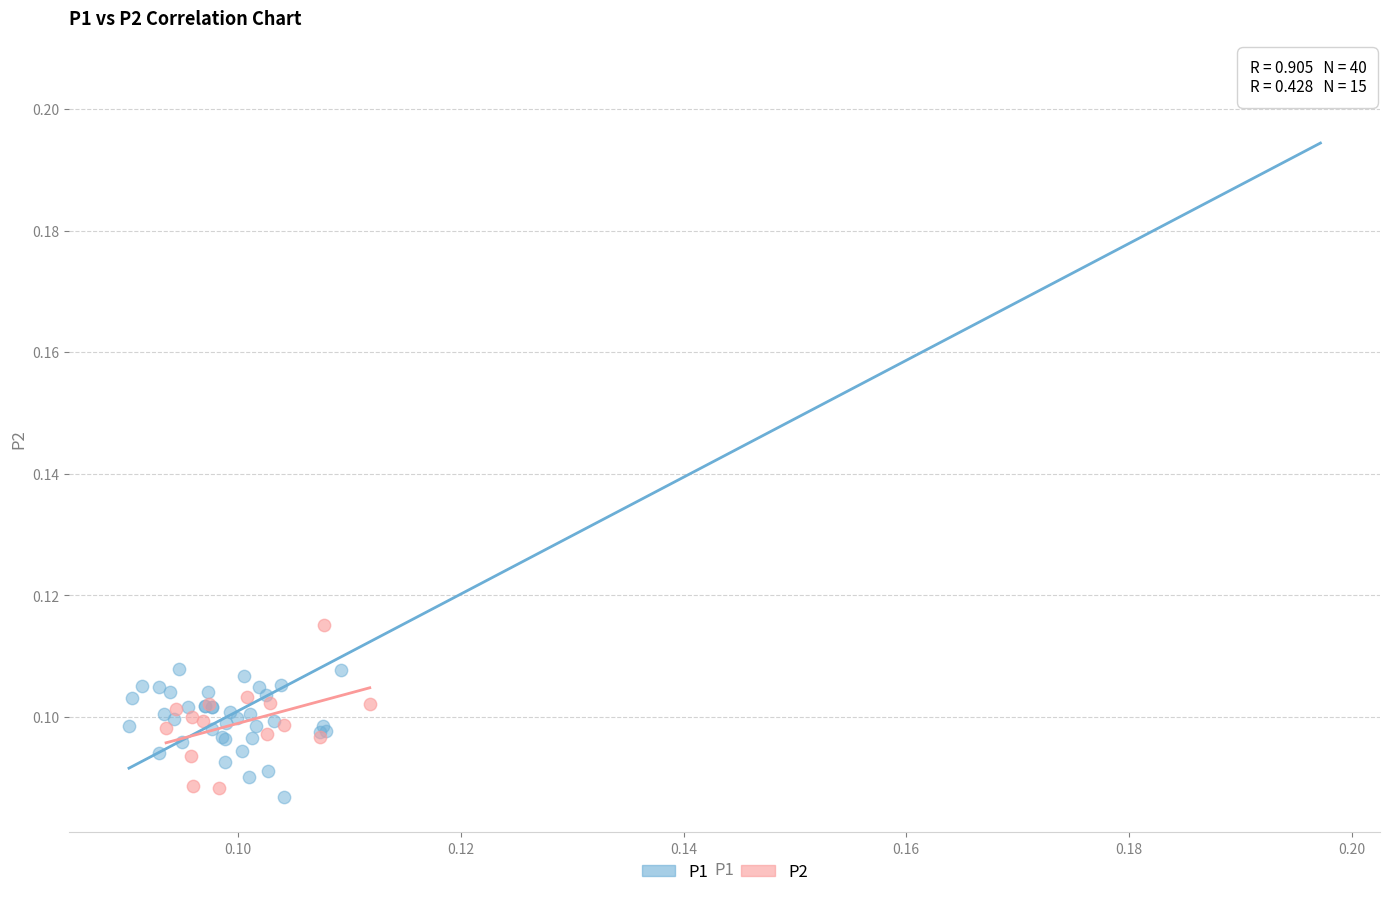

Which series contains the highest Y value?

P1